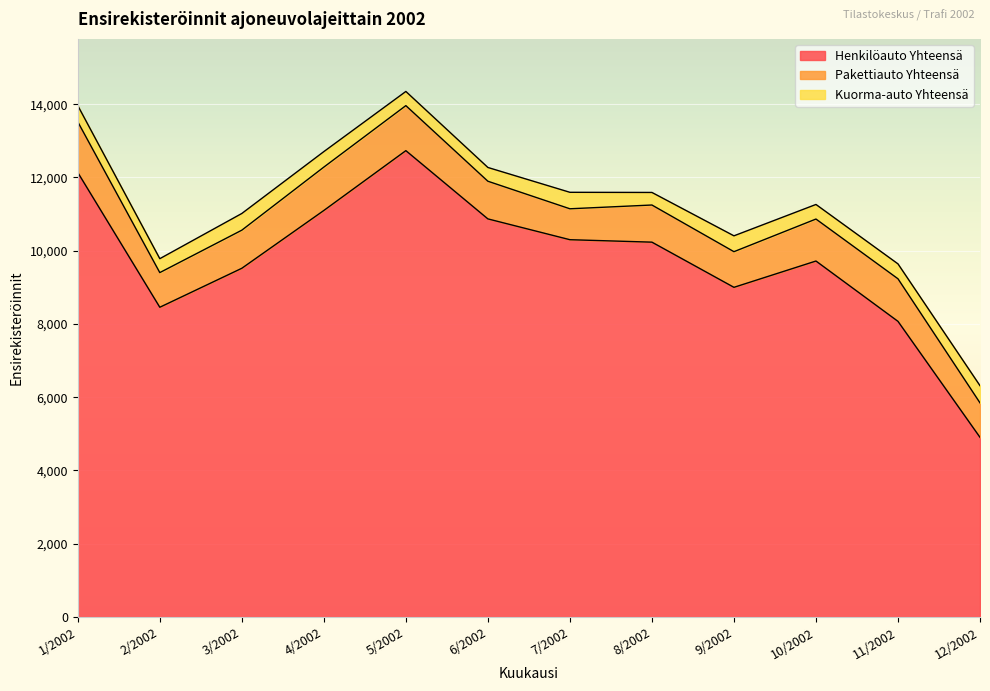

What is the difference between the maximum and minimum values in the Kuorma-auto Yhteensä series?

126